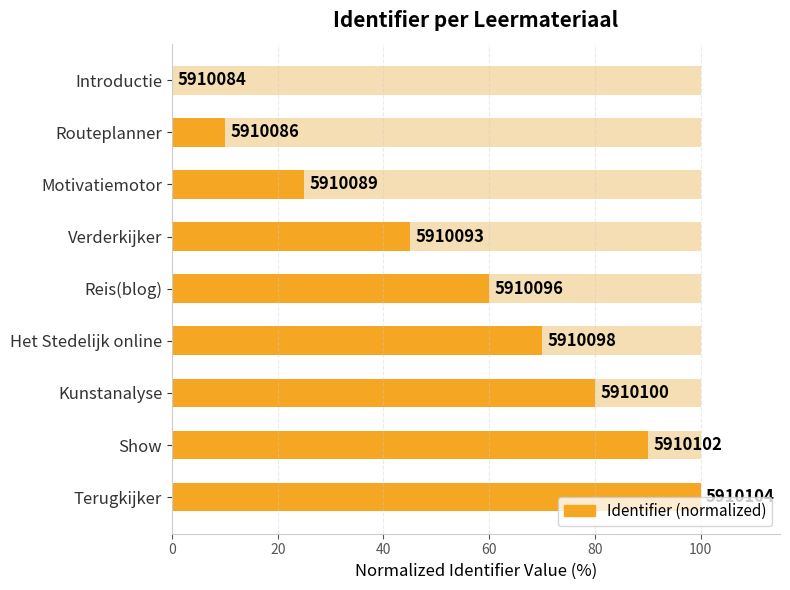

Count the number of categories in the chart.

9